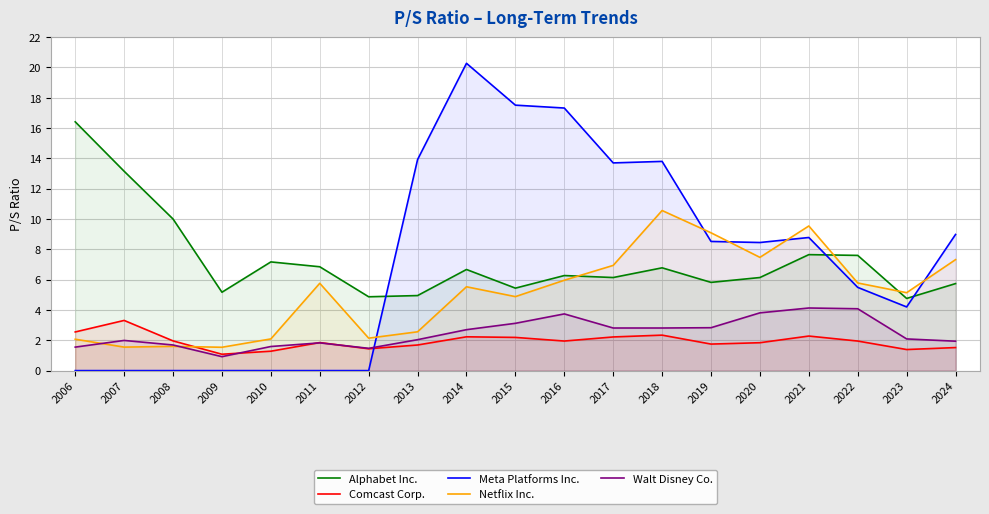

At which category does Alphabet Inc. reach its first local valley?

2009